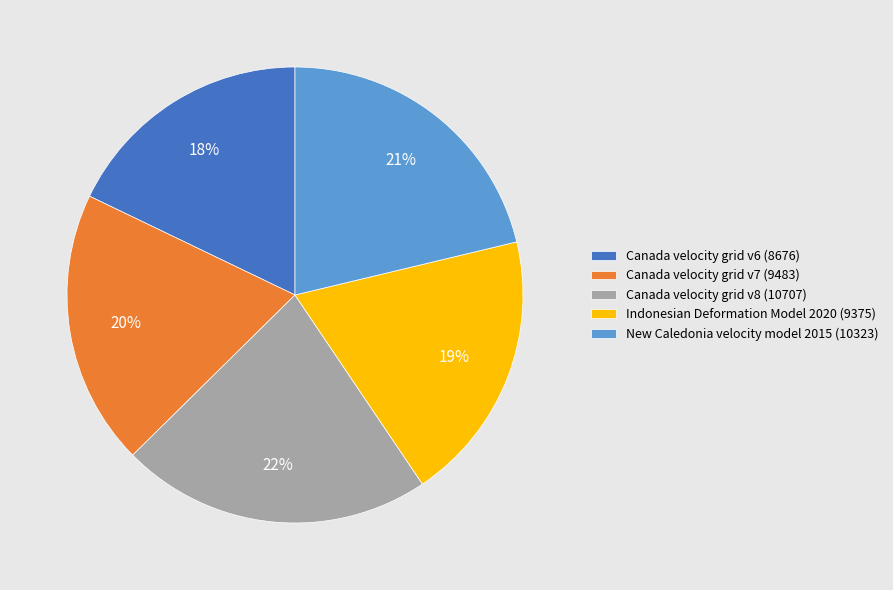

Do New Caledonia velocity model 2015 (10323) and Indonesian Deformation Model 2020 (9375) together represent more than half of the pie?

No